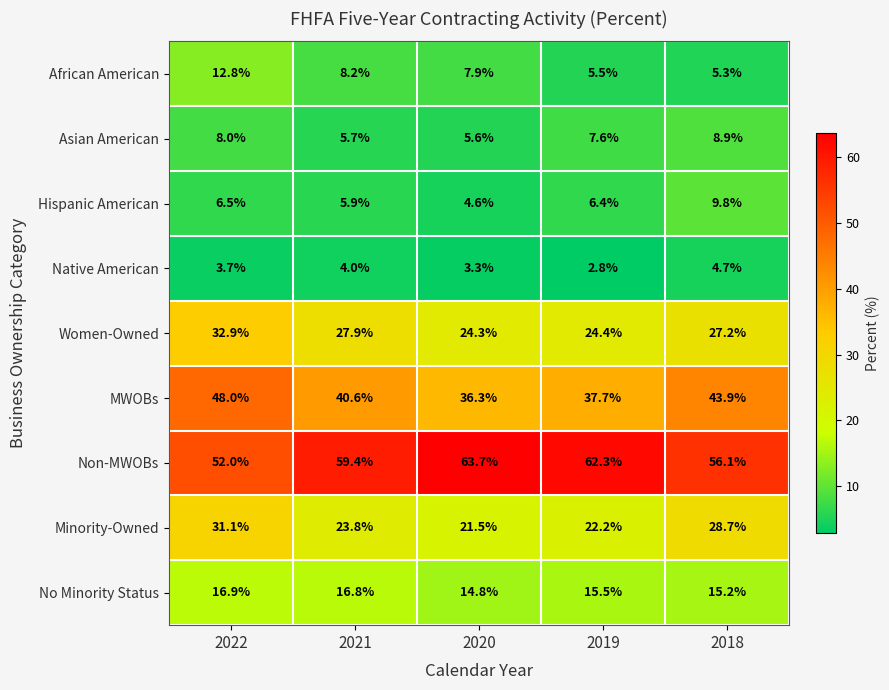

What is the total value across all series at 2020?

182.0